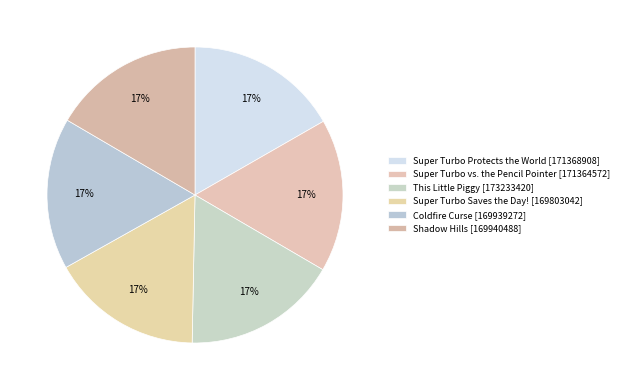

Is there any slice that represents more than half of the pie?

No